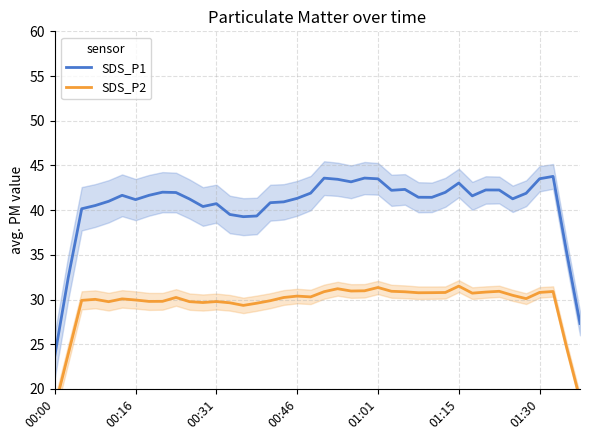

The SDS_P2 series shows 29.9 at 16. True or false?

True